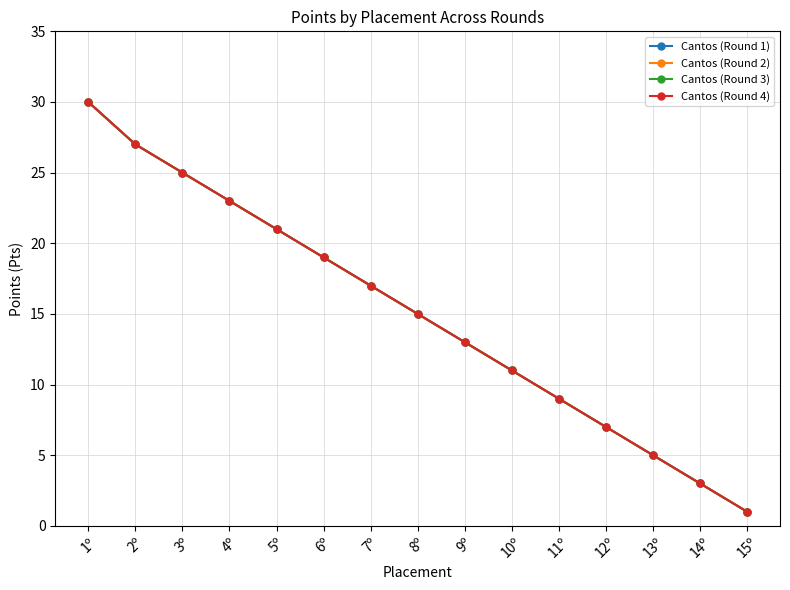

Is this an area chart (filled region under the line)?

No